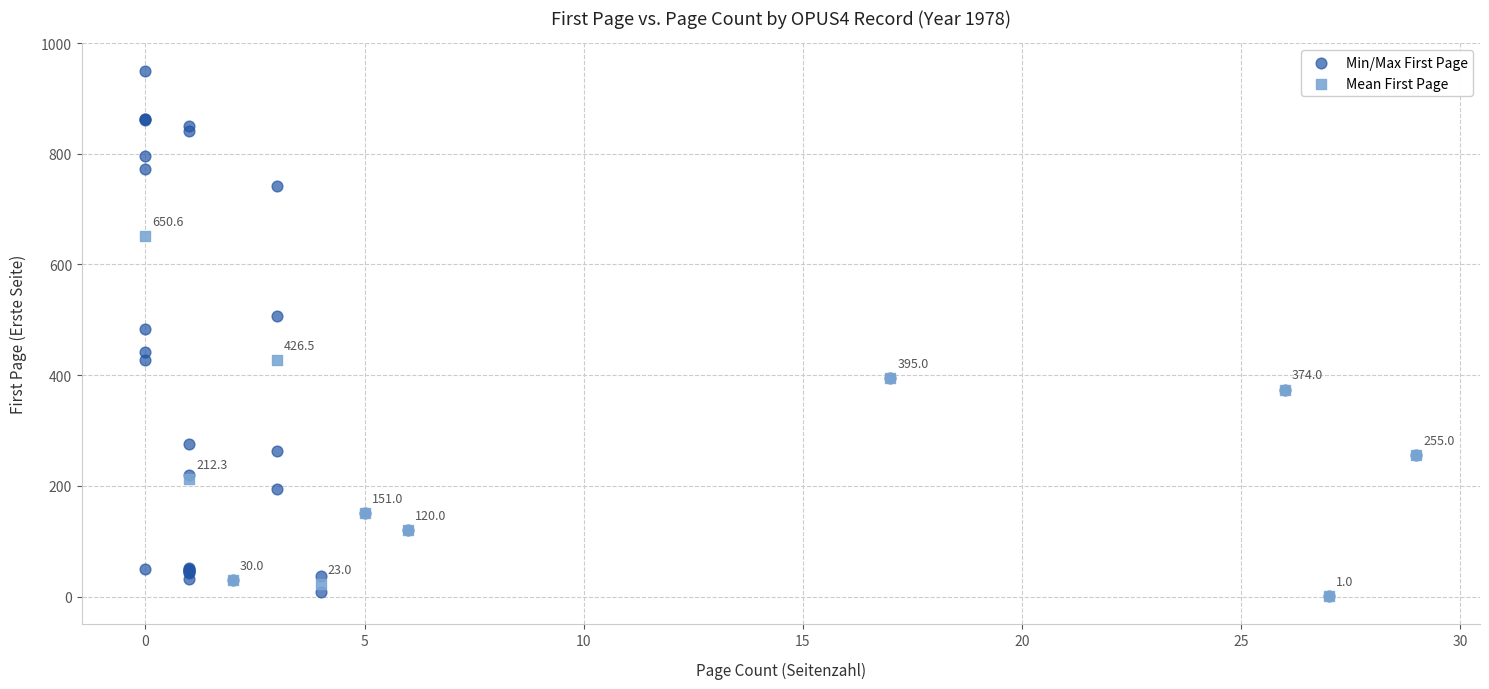

Which series reaches the maximum Y coordinate?

Min/Max First Page